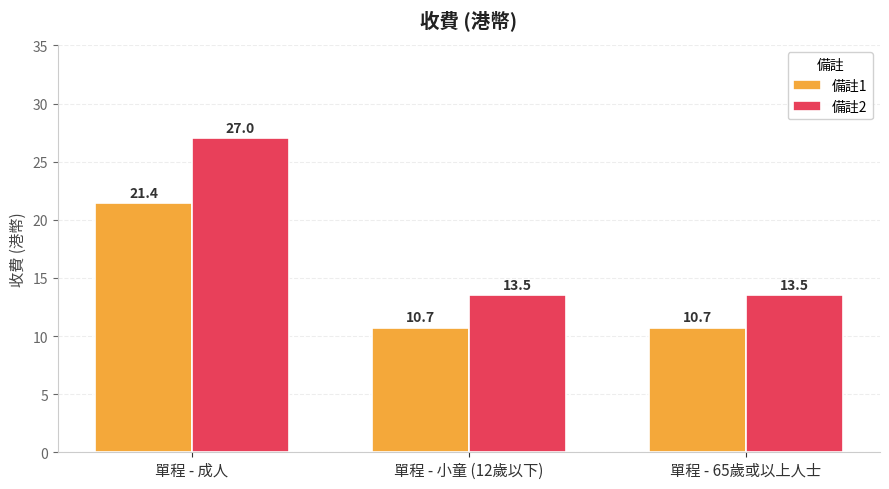

Is it true that 備註2 equals 3.7 at 單程 - 65歲或以上人士?

False